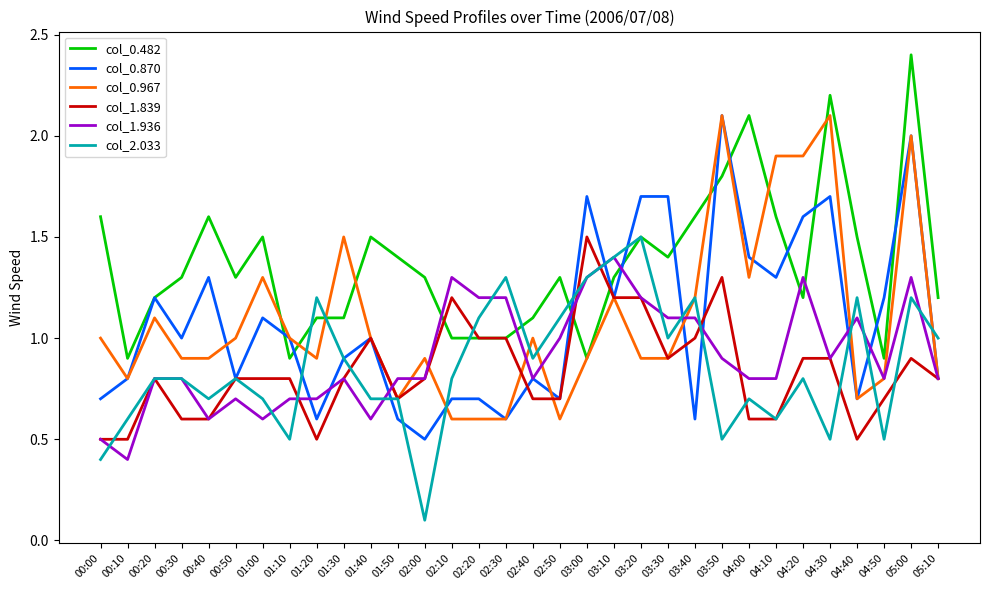

Reading left to right, list all the values displayed in this chart.

col_0.482: 1.6	0.9	1.2	1.3	1.6	1.3	1.5	0.9	1.1	1.1	1.5	1.4	1.3	1.0	1.0	1.0	1.1	1.3	0.9	1.3	1.5	1.4	1.6	1.8	2.1	1.6	1.2	2.2	1.5	0.9	2.4	1.2
col_0.870: 0.7	0.8	1.2	1.0	1.3	0.8	1.1	1.0	0.6	0.9	1.0	0.6	0.5	0.7	0.7	0.6	0.8	0.7	1.7	1.2	1.7	1.7	0.6	2.1	1.4	1.3	1.6	1.7	0.7	1.2	2.0	0.8
col_0.967: 1.0	0.8	1.1	0.9	0.9	1.0	1.3	1.0	0.9	1.5	1.0	0.7	0.9	0.6	0.6	0.6	1.0	0.6	0.9	1.2	0.9	0.9	1.2	2.1	1.3	1.9	1.9	2.1	0.7	0.8	2.0	0.8
col_1.839: 0.5	0.5	0.8	0.6	0.6	0.8	0.8	0.8	0.5	0.8	1.0	0.7	0.8	1.2	1.0	1.0	0.7	0.7	1.5	1.2	1.2	0.9	1.0	1.3	0.6	0.6	0.9	0.9	0.5	0.7	0.9	0.8
col_1.936: 0.5	0.4	0.8	0.8	0.6	0.7	0.6	0.7	0.7	0.8	0.6	0.8	0.8	1.3	1.2	1.2	0.8	1.0	1.3	1.4	1.2	1.1	1.1	0.9	0.8	0.8	1.3	0.9	1.1	0.8	1.3	0.8
col_2.033: 0.4	0.6	0.8	0.8	0.7	0.8	0.7	0.5	1.2	0.9	0.7	0.7	0.1	0.8	1.1	1.3	0.9	1.1	1.3	1.4	1.5	1.0	1.2	0.5	0.7	0.6	0.8	0.5	1.2	0.5	1.2	1.0